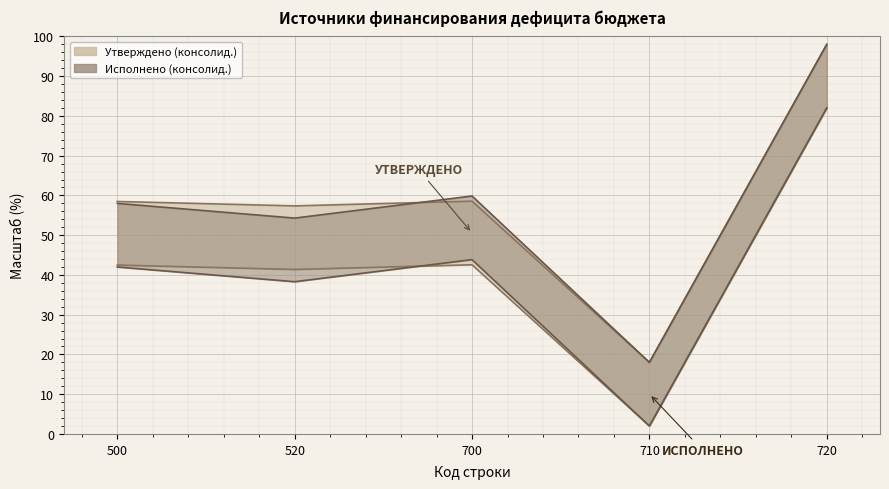

Is this an area chart (filled region under the line)?

No